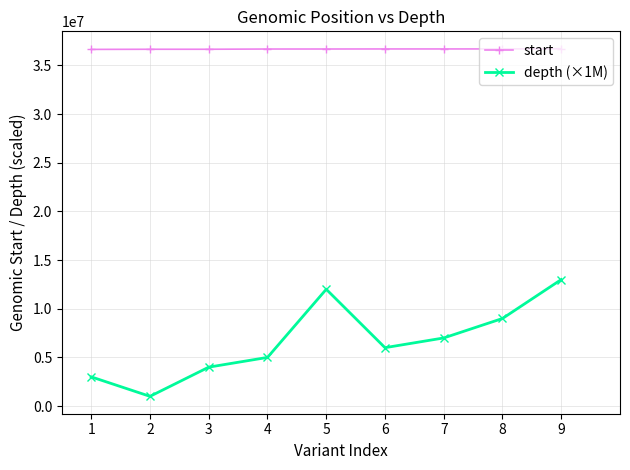

What is the spread (max minus min) of values at 5?

24685938